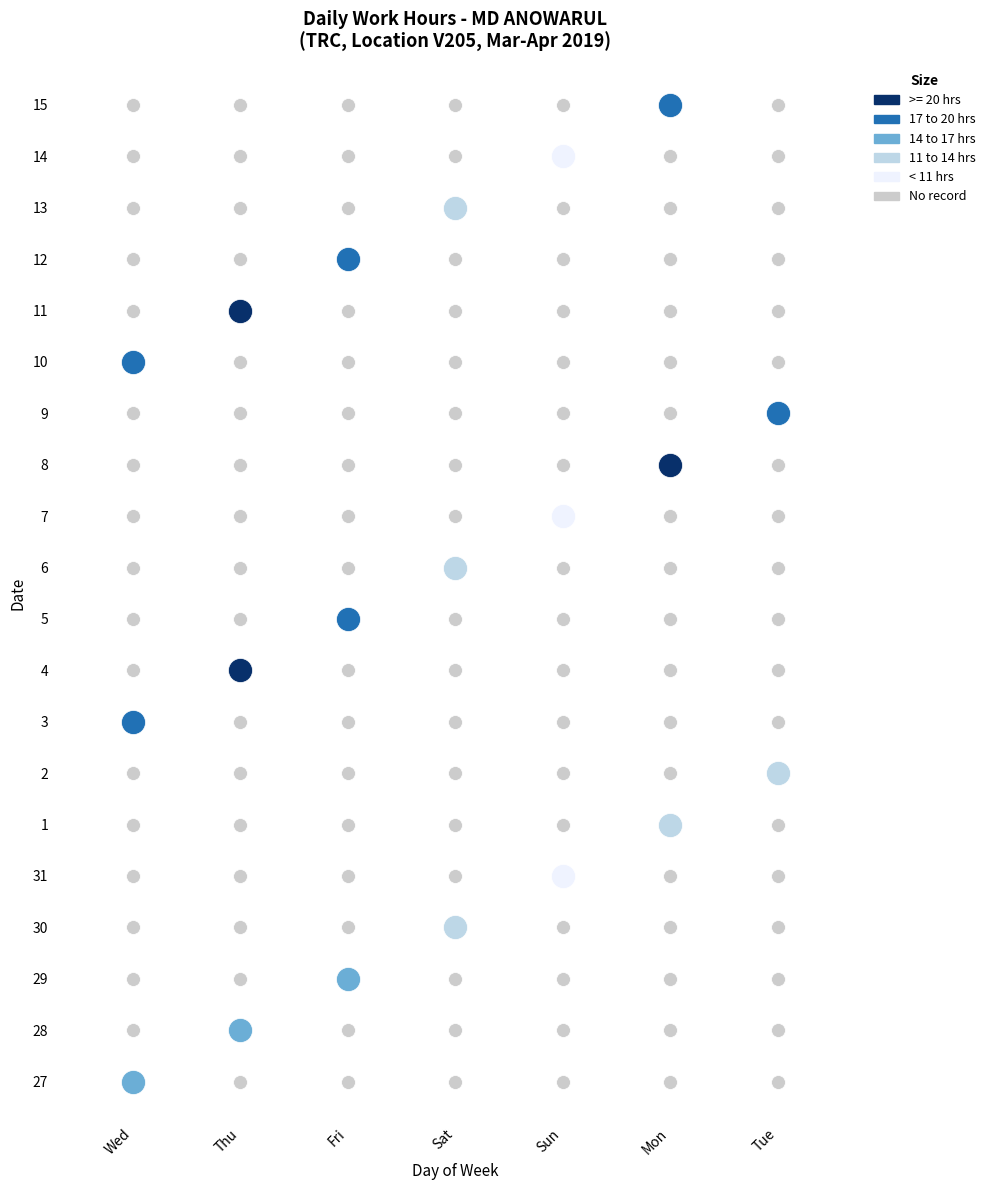

At which category is the sum across all series the highest?

Thu